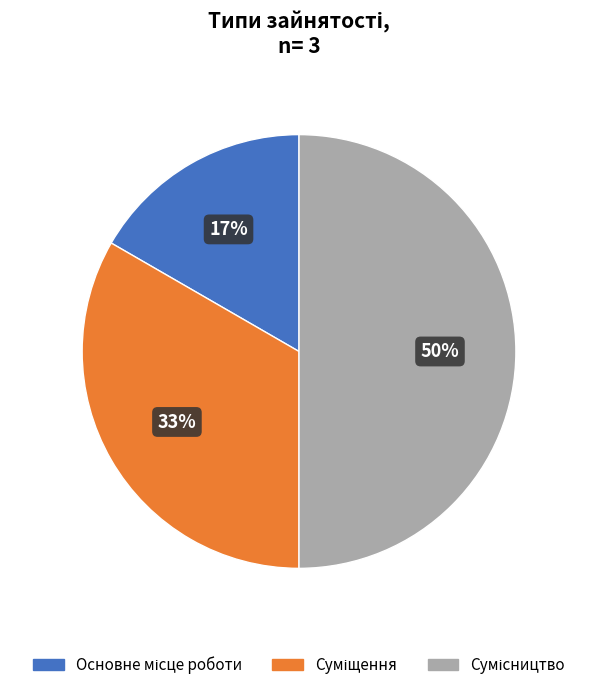

How many segments does this pie chart have?

3